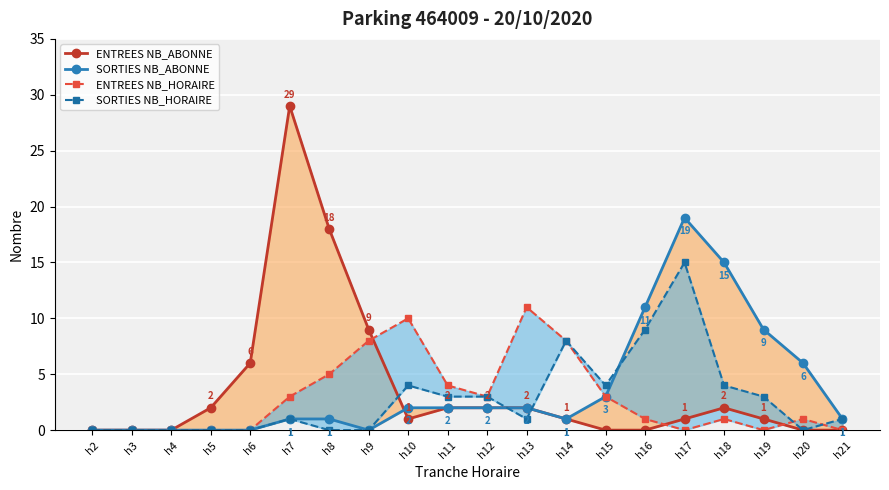

At which category is the sum across all series the highest?

h17